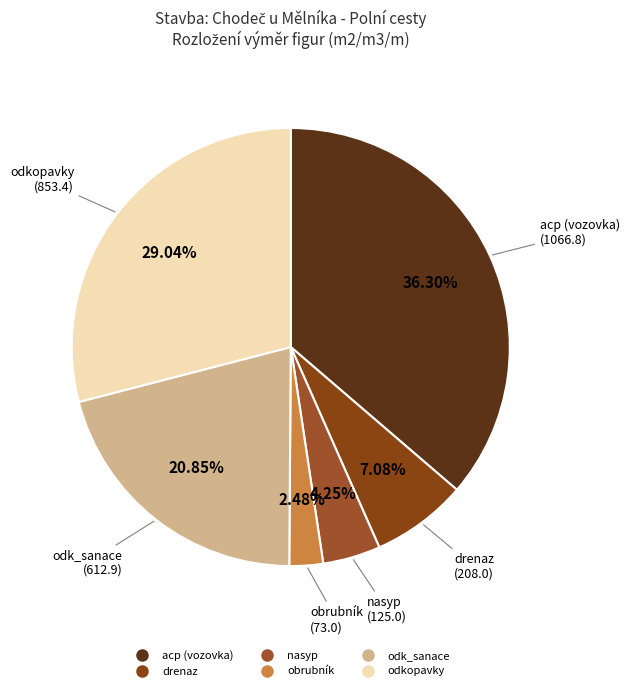

Is it true that nasyp is 4% of the pie?

True